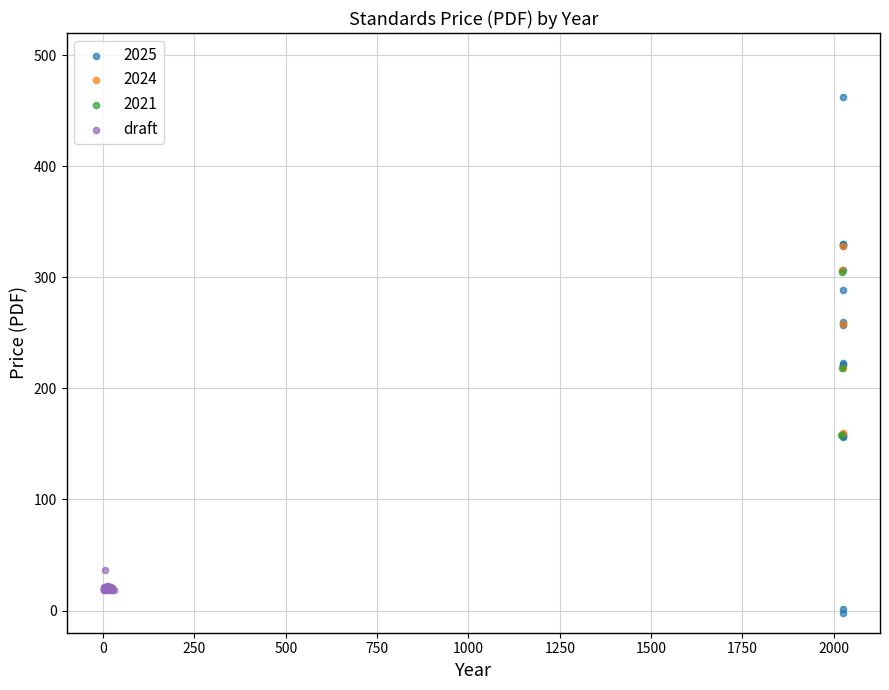

Which series has the largest Y range (max minus min)?

2025